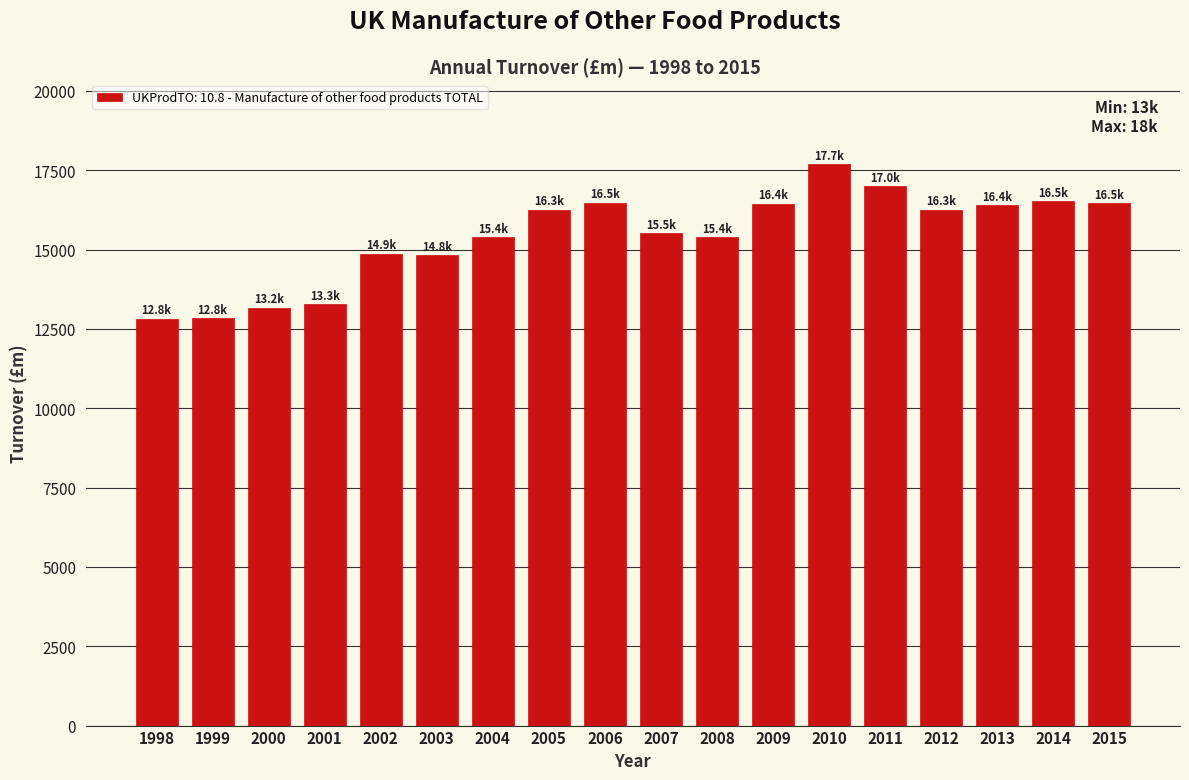

What is the greatest value displayed?

17690.1